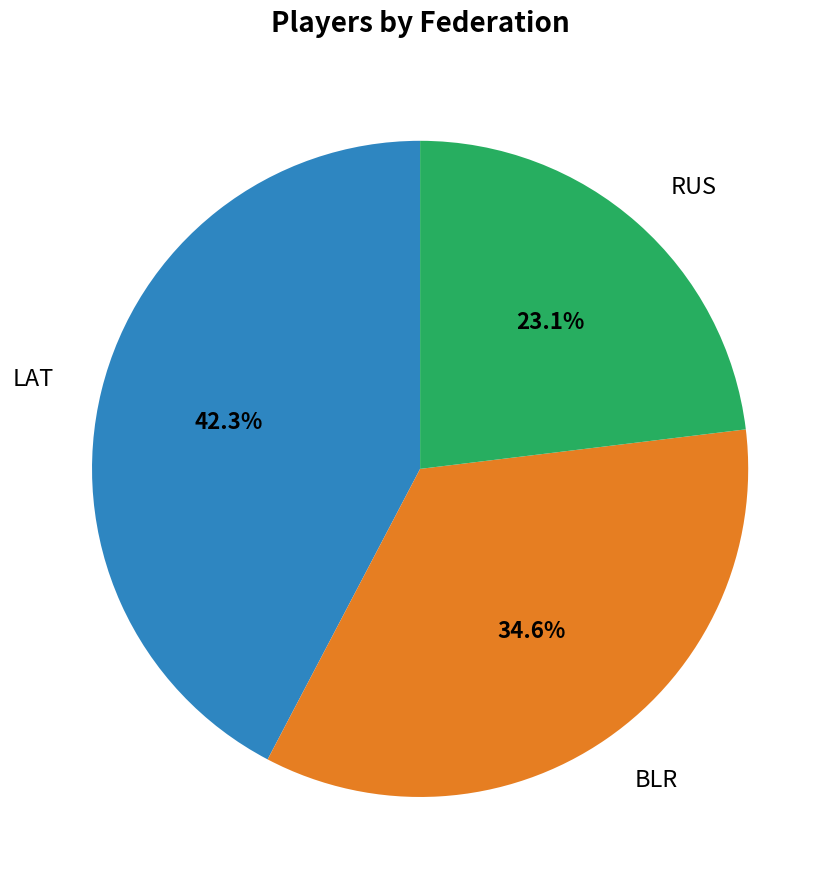

Is there any slice that represents more than half of the pie?

No